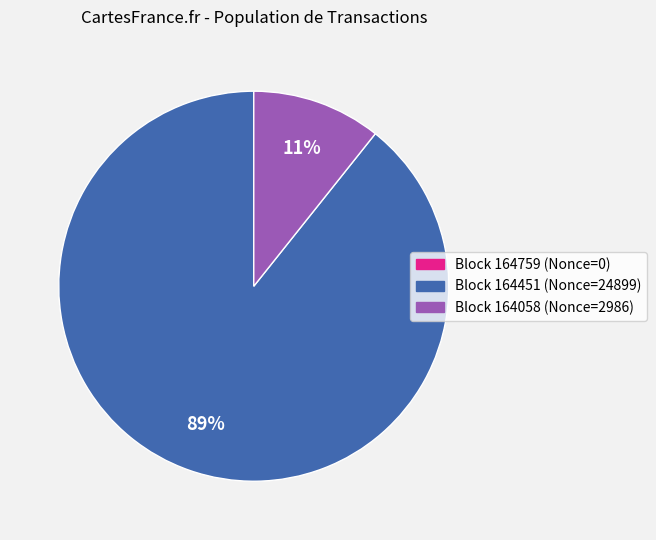

To the nearest percent, what is the difference between the largest and smallest slice percentages?

89%